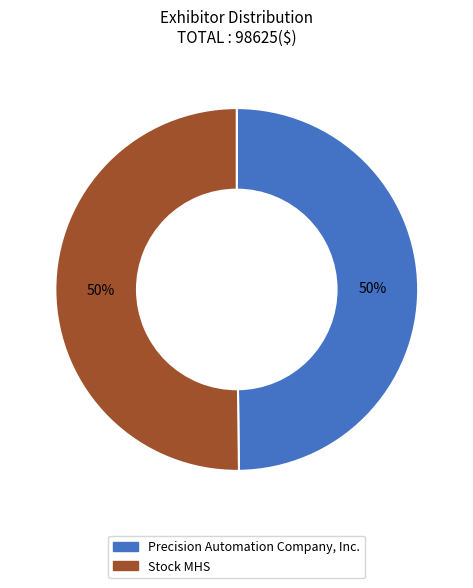

Is the sum of Precision Automation Company, Inc. and Stock MHS greater than half?

Yes